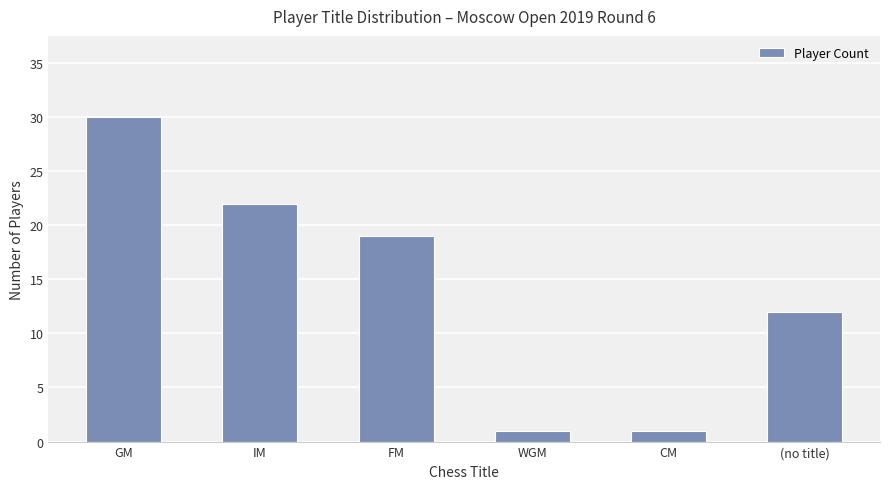

What position from the left is WGM?

4